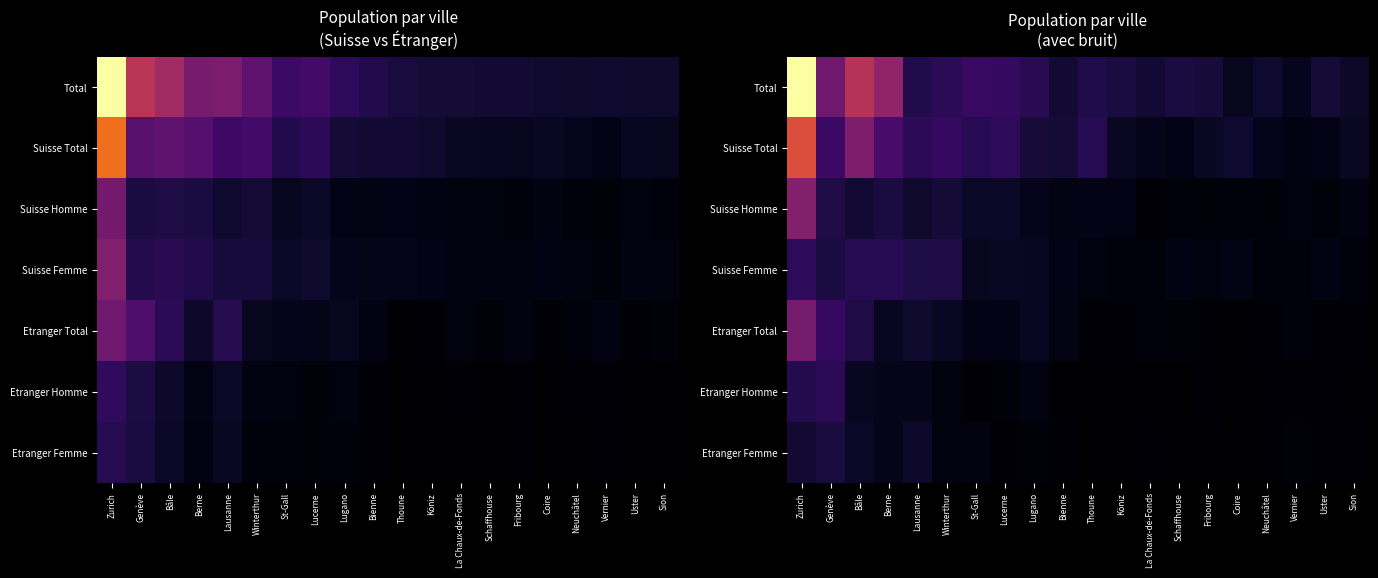

What is the total value across all series at Genève?

498700.3